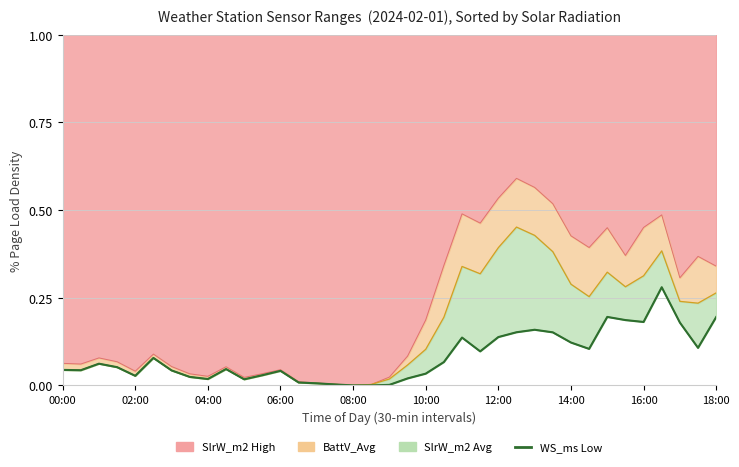

Which category has the lowest value across all series?

08:00